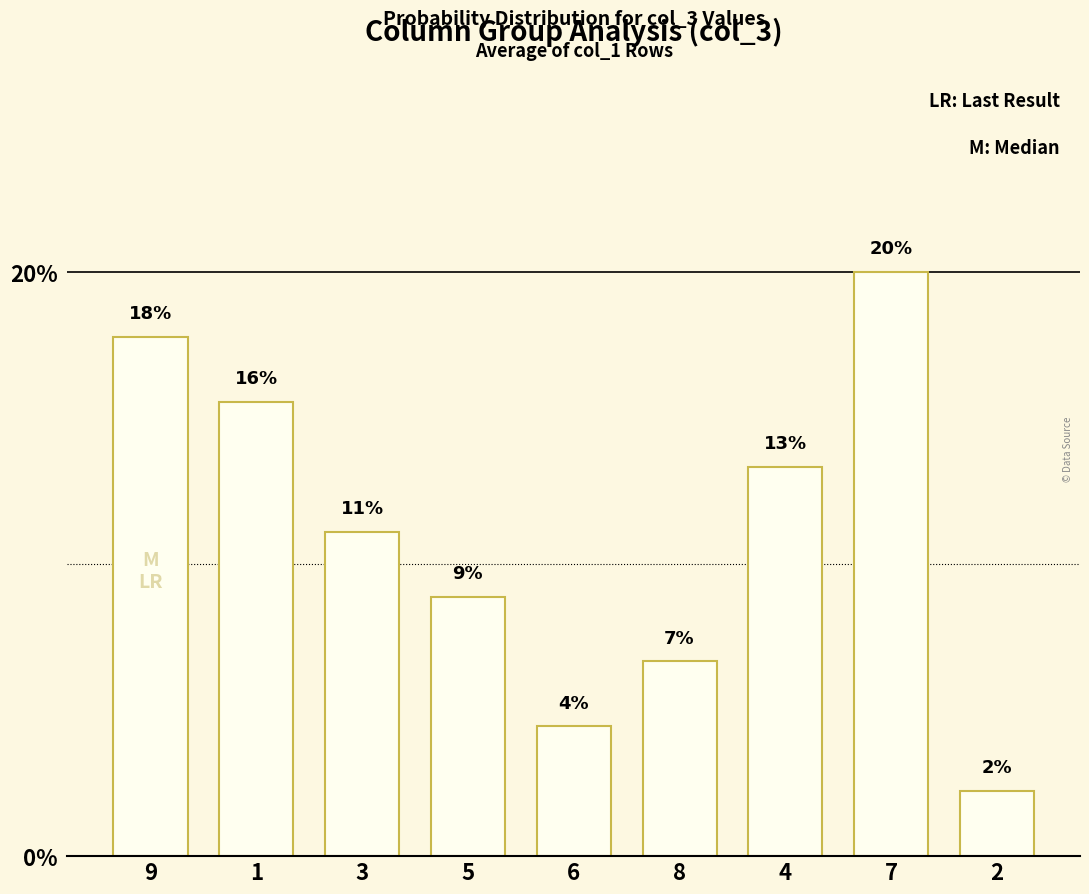

Does the chart contain any negative values?

No